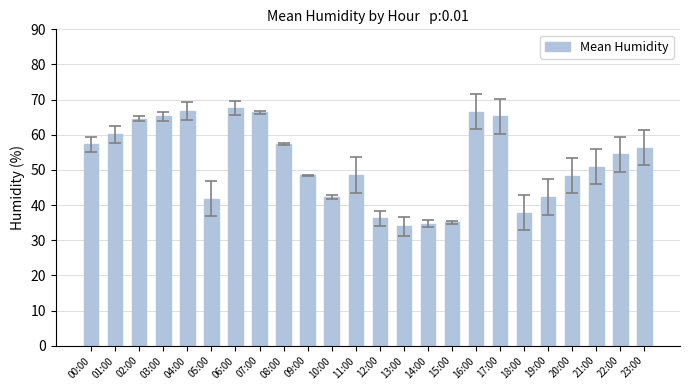

The value at 14:00 is 34.8. True or false?

True